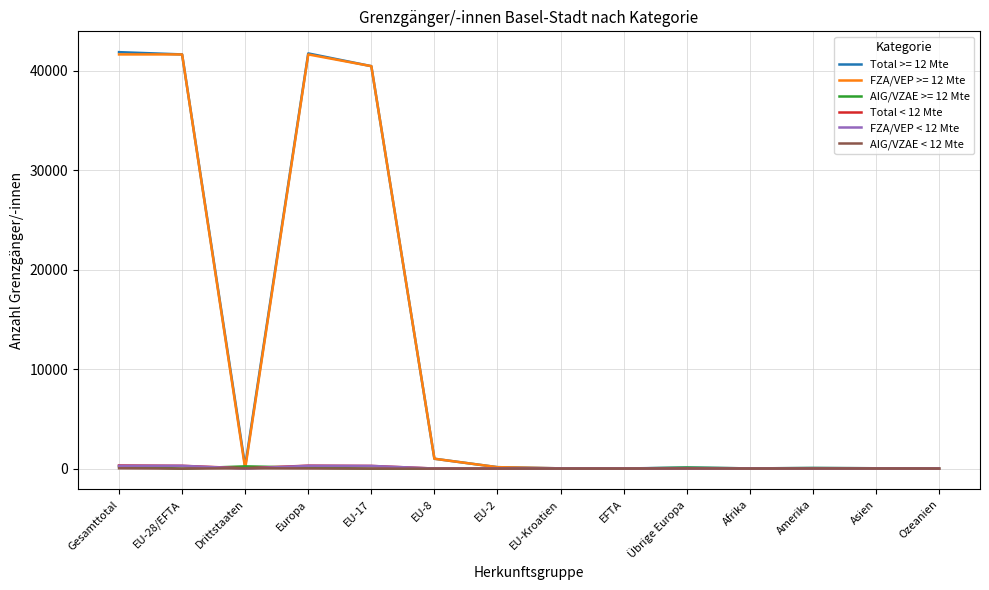

Does the chart have visible grid lines?

Yes